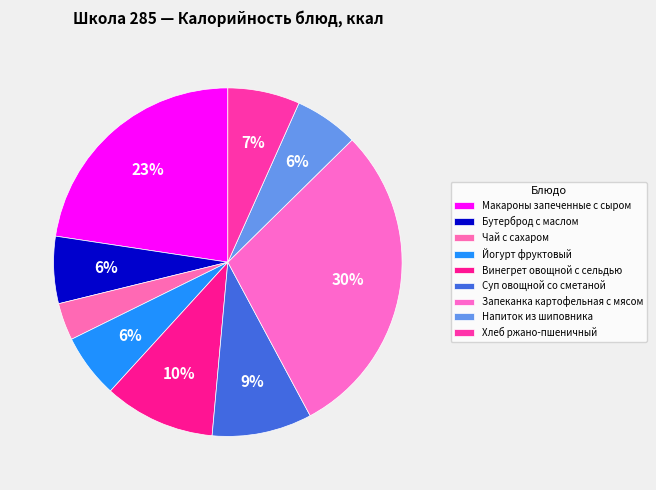

Combined, do Запеканка картофельная с мясом and Макароны запеченные с сыром account for over 50%?

Yes